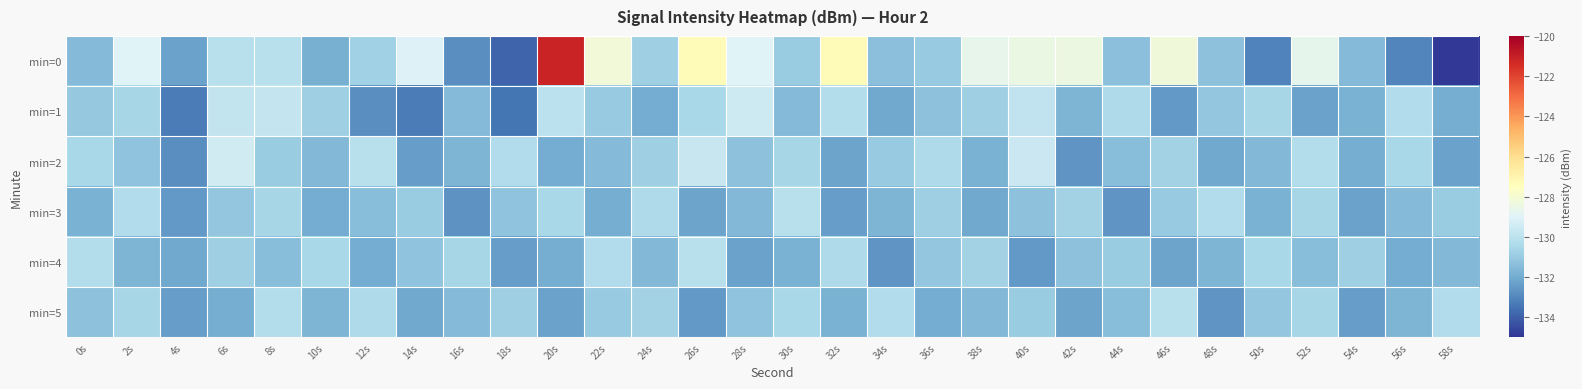

List the series in order of their peak value, highest first.

min=0, min=2, min=1, min=3, min=4, min=5